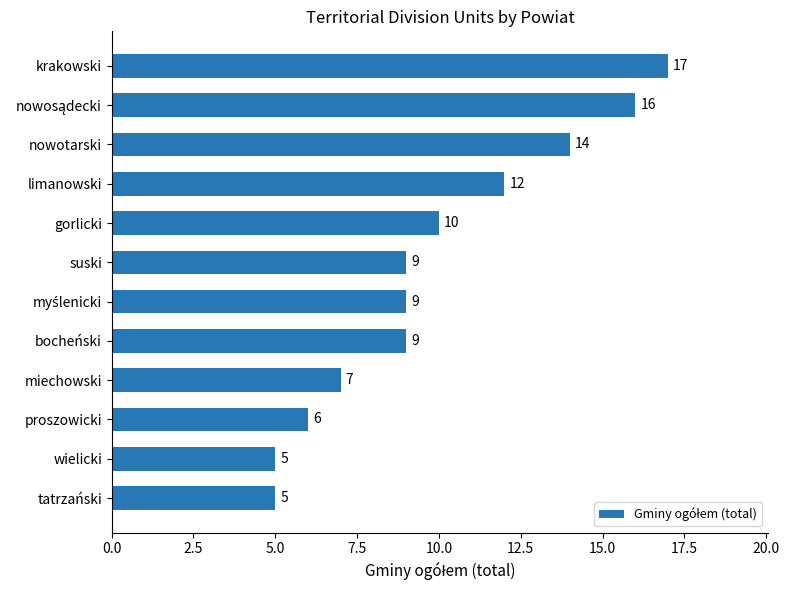

What is the label of the 10th bar from the bottom?

nowotarski